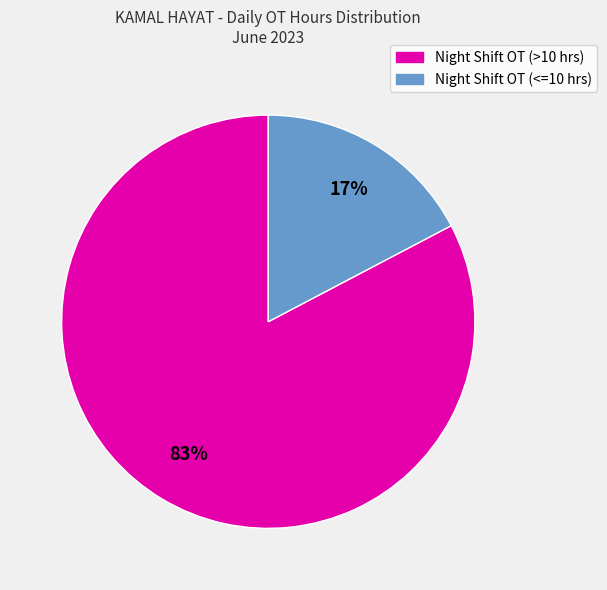

How many segments does this pie chart have?

2